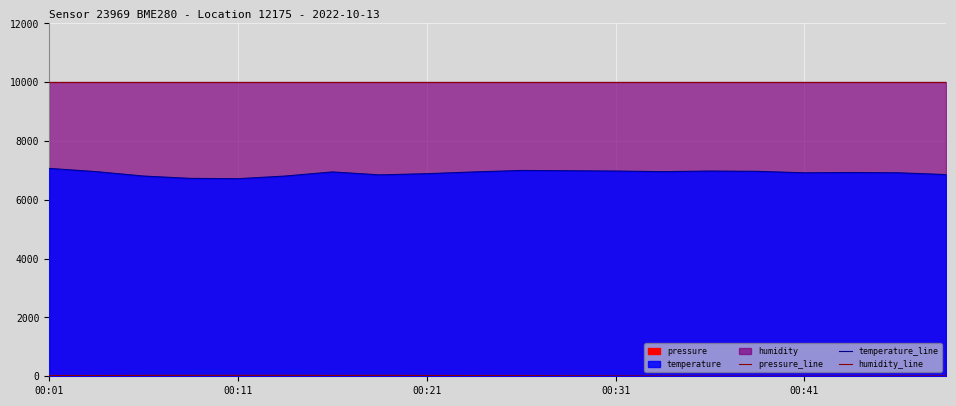

Which category has the highest value in the pressure_line series?

00:11